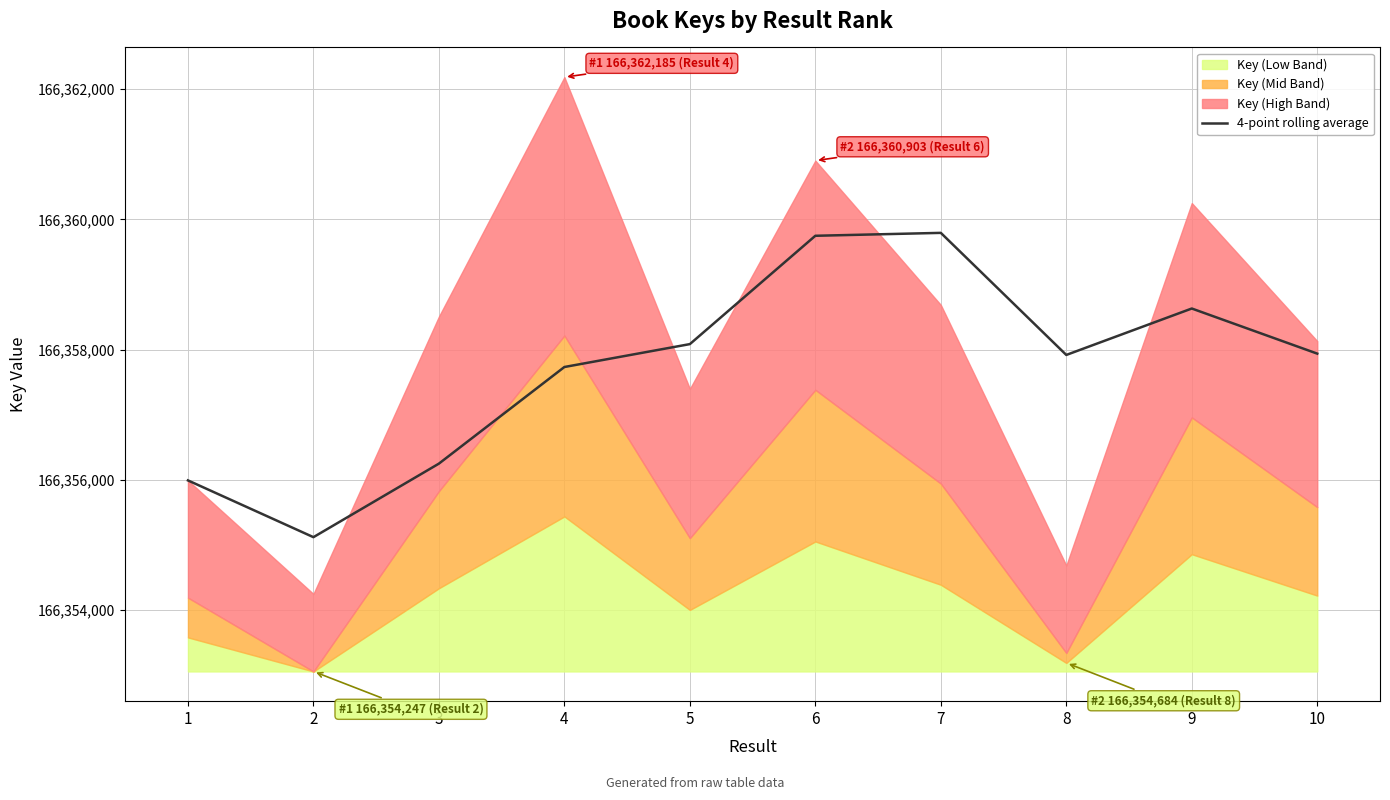

What is the change in value from 7 to 8?

-1875.2